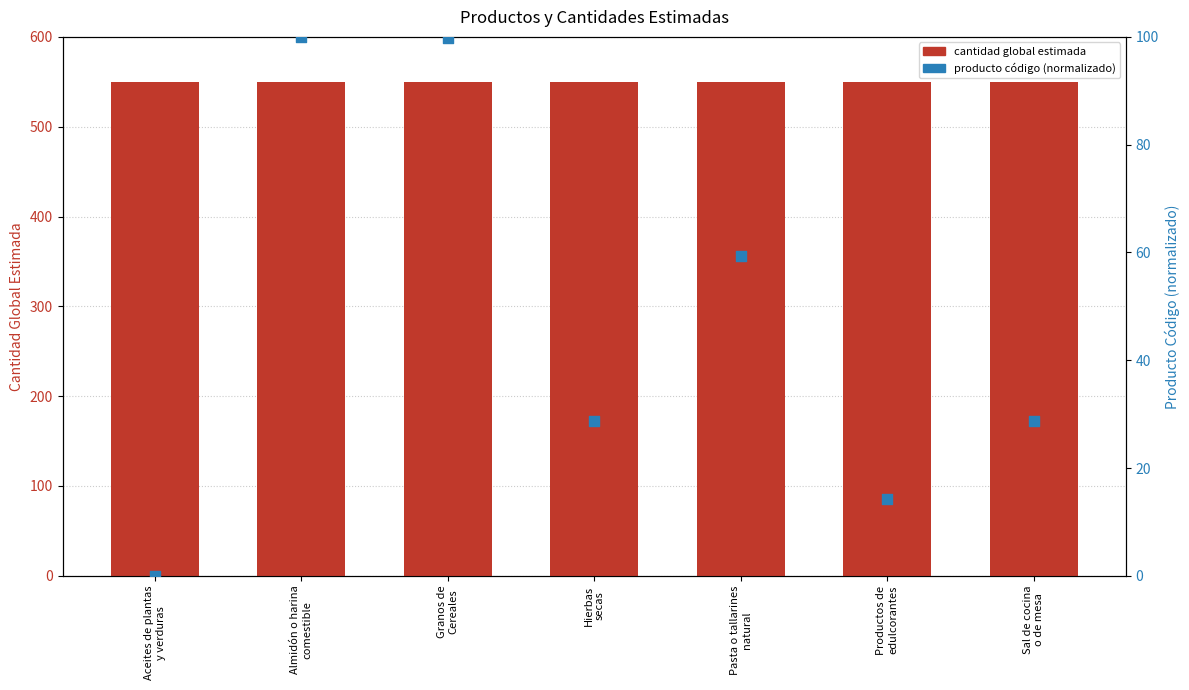

Which series reaches the maximum Y coordinate?

cantidad_global_estimada